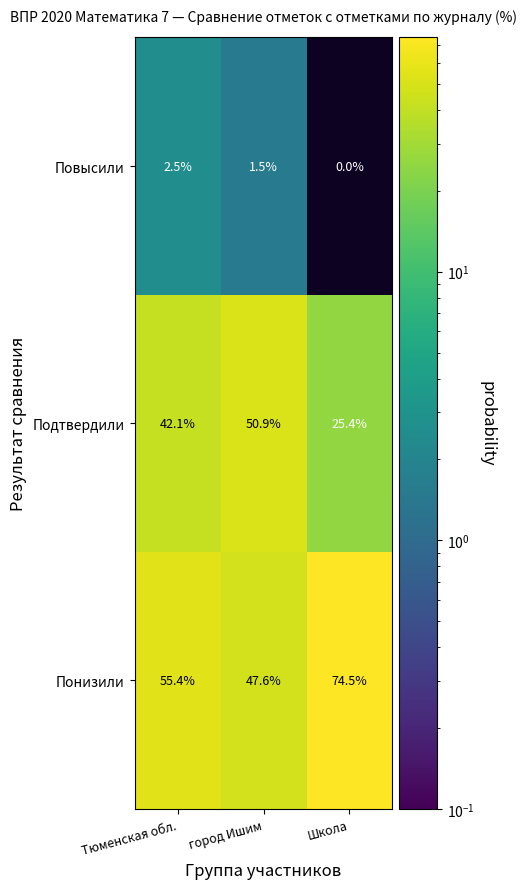

Rank the series by their average value, from lowest to highest.

Повысили, Подтвердили, Понизили